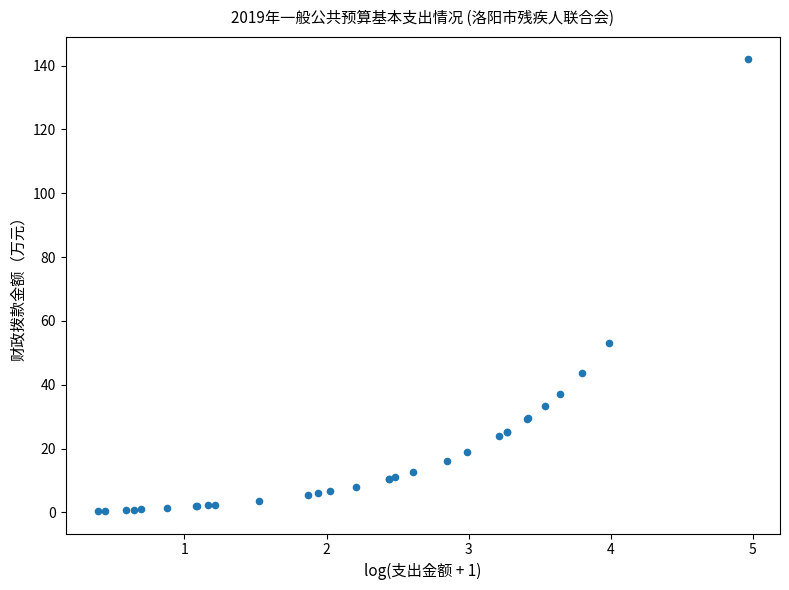

What Y value in the scatter plot is closest to 71?

53.1